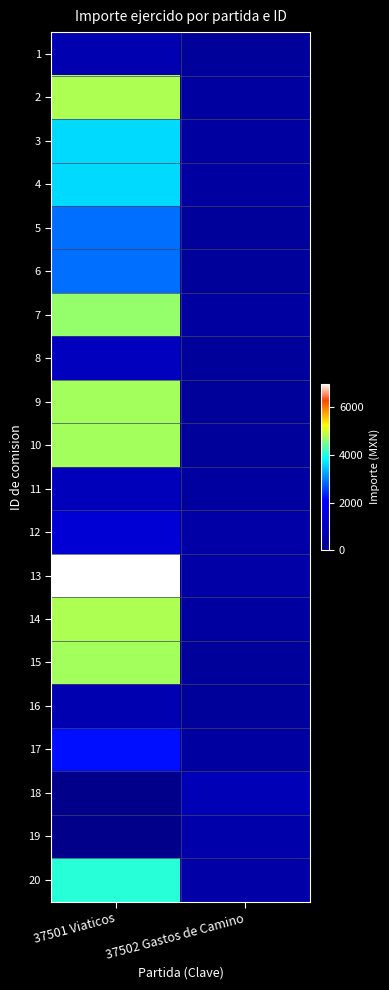

Which series changed the most between 37501 Viaticos and 37502 Gastos de Camino?

13